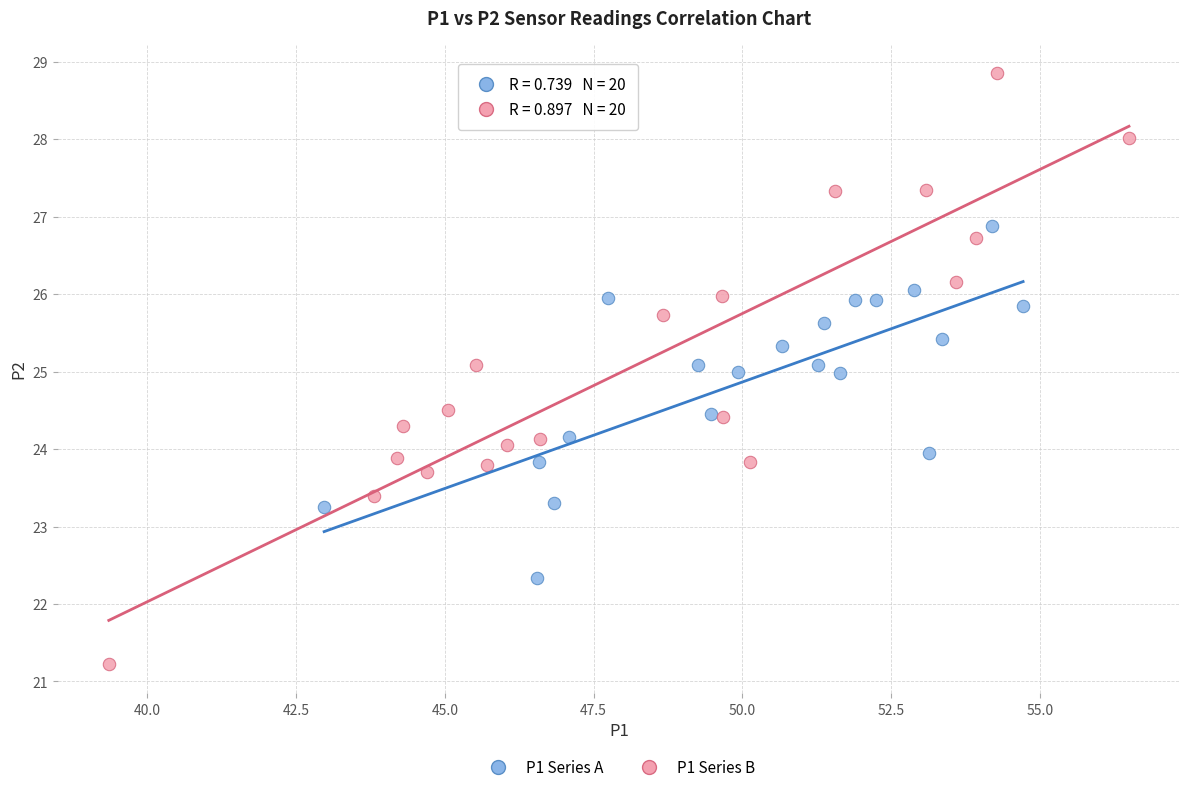

Which series has the largest Y range (max minus min)?

P1 Series B